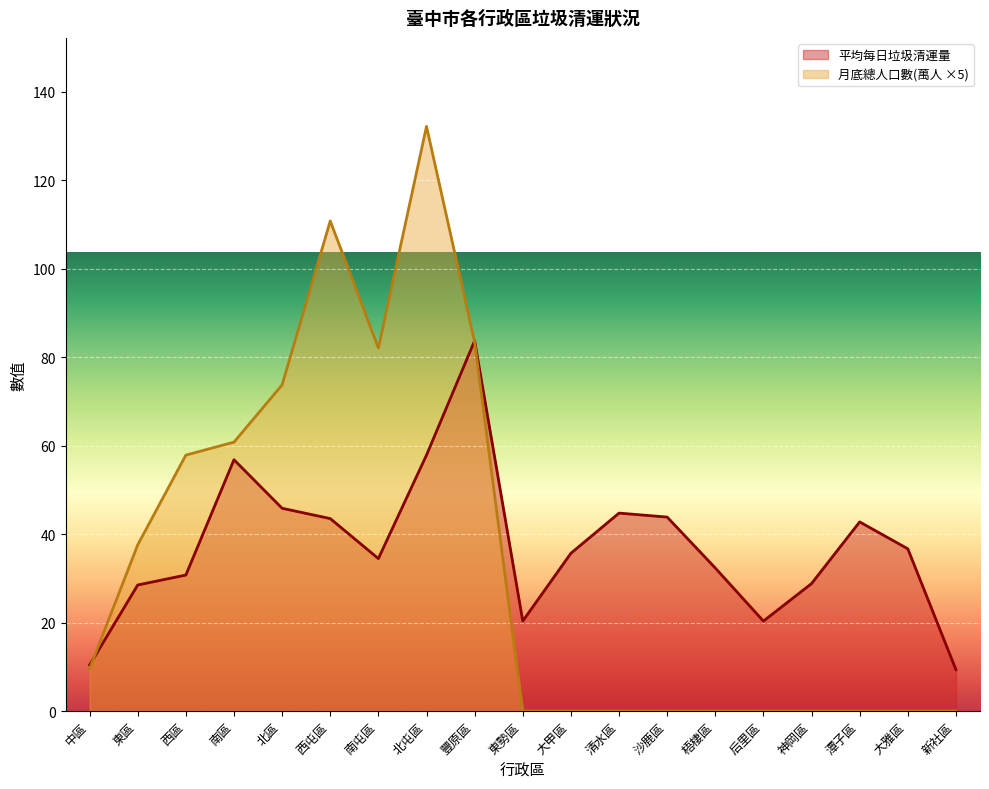

How many lines are shown in the chart?

2